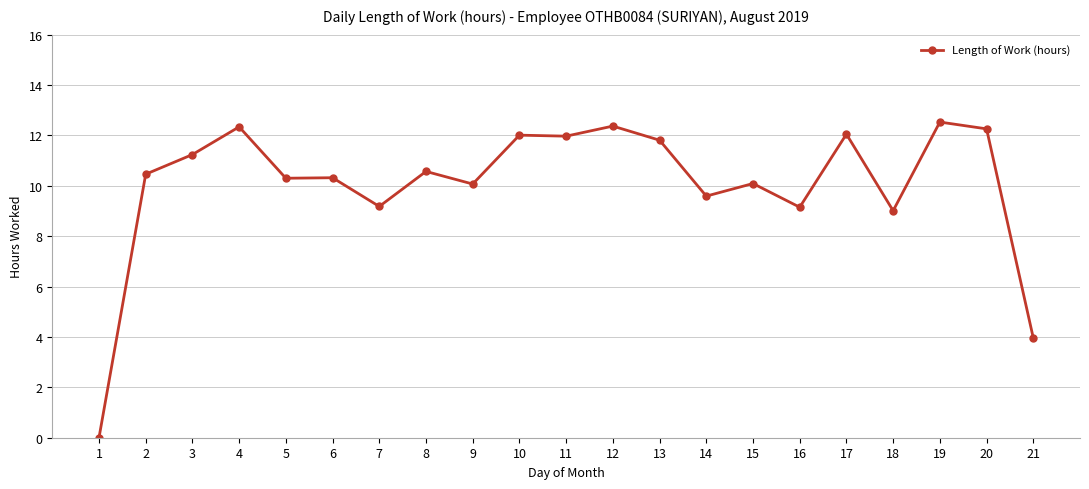

How many distinct data groups are displayed?

1